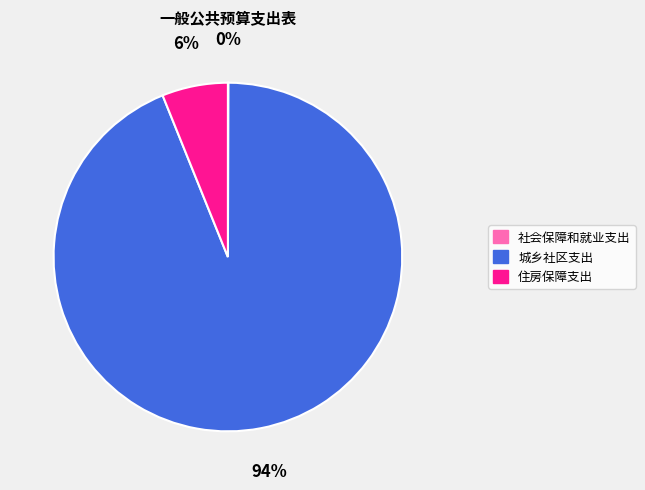

Which has a higher value, 城乡社区支出 or 住房保障支出?

城乡社区支出